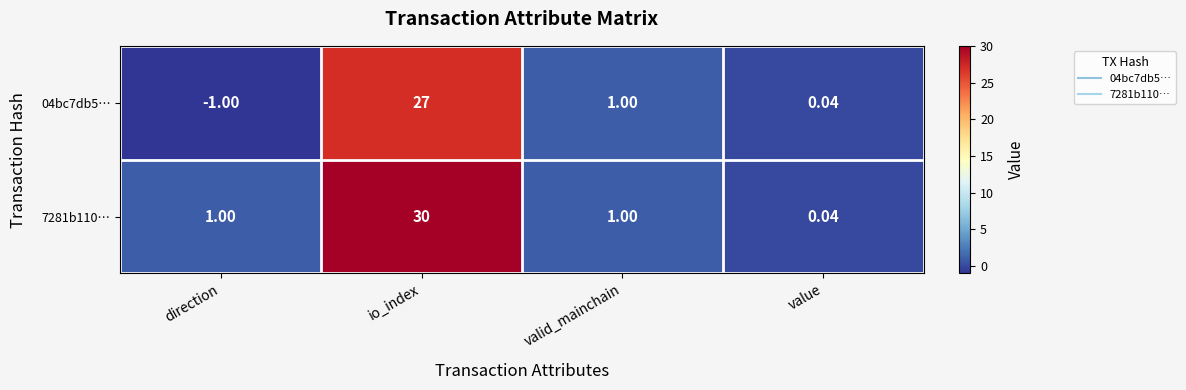

At which category is the sum across all series the highest?

io_index